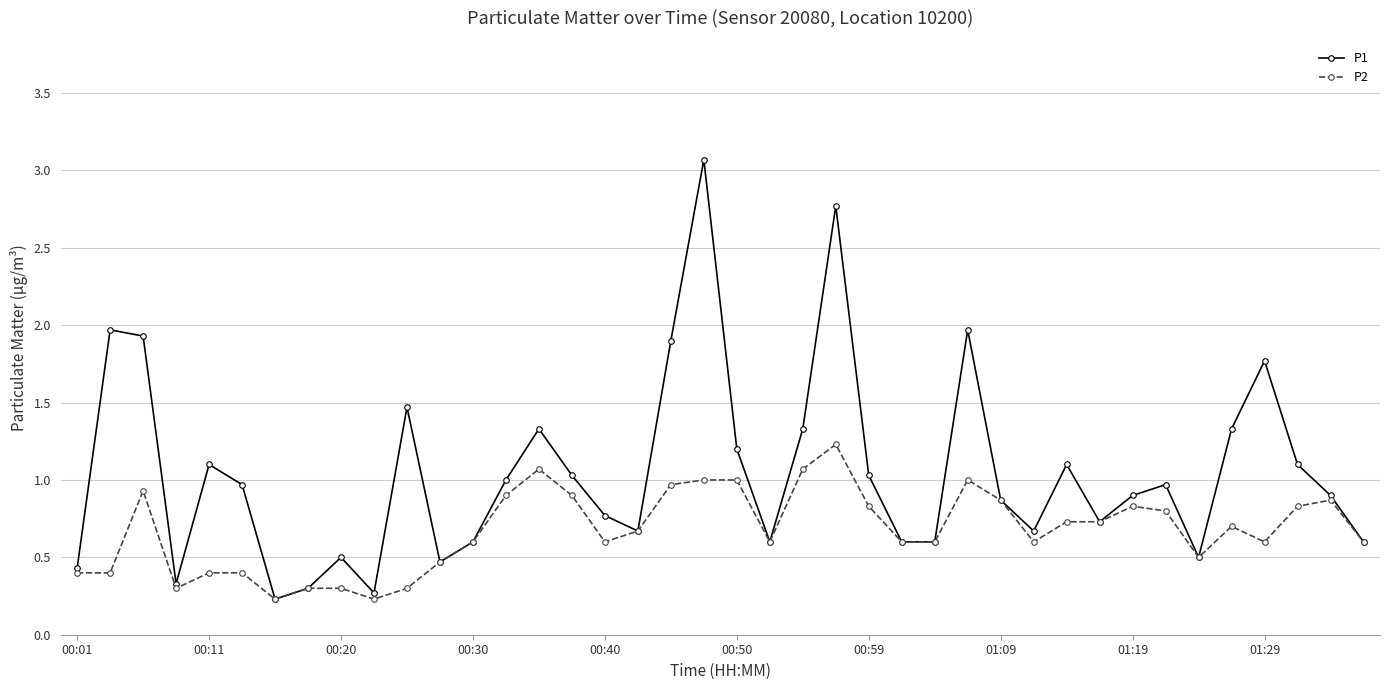

Rank the series by their maximum value, from lowest to highest.

P2, P1